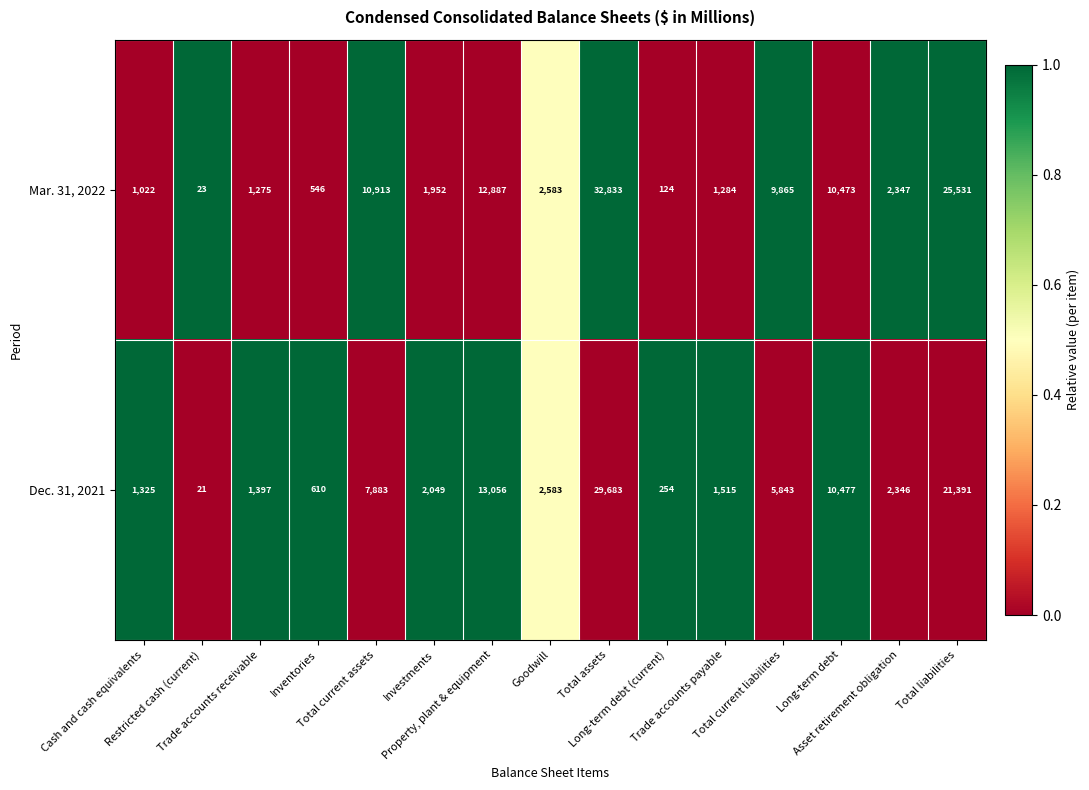

How many series are shown in this chart?

2